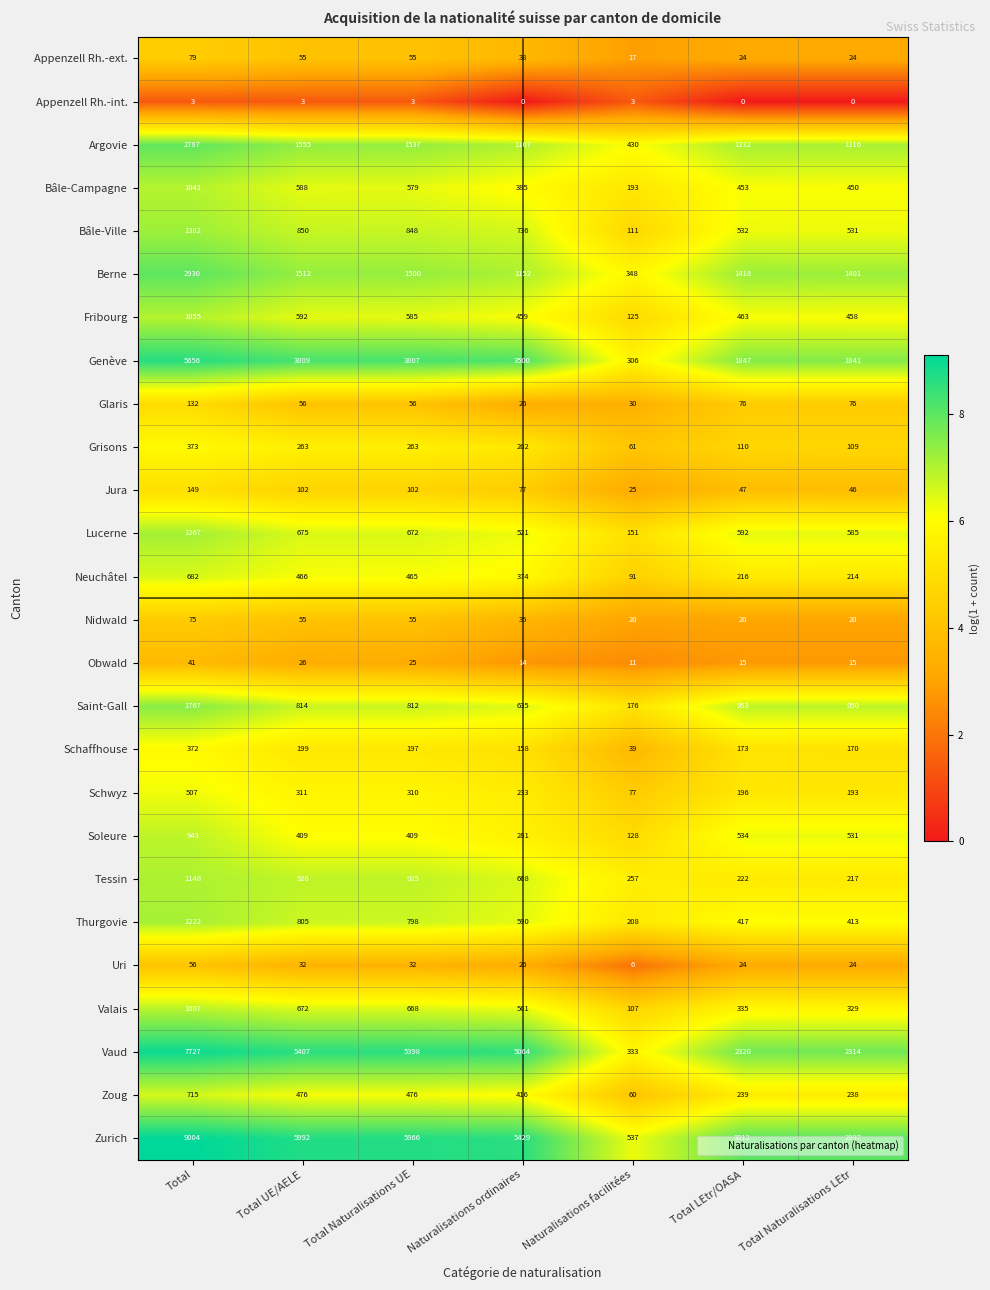

Which series has the widest spread of values?

Zurich